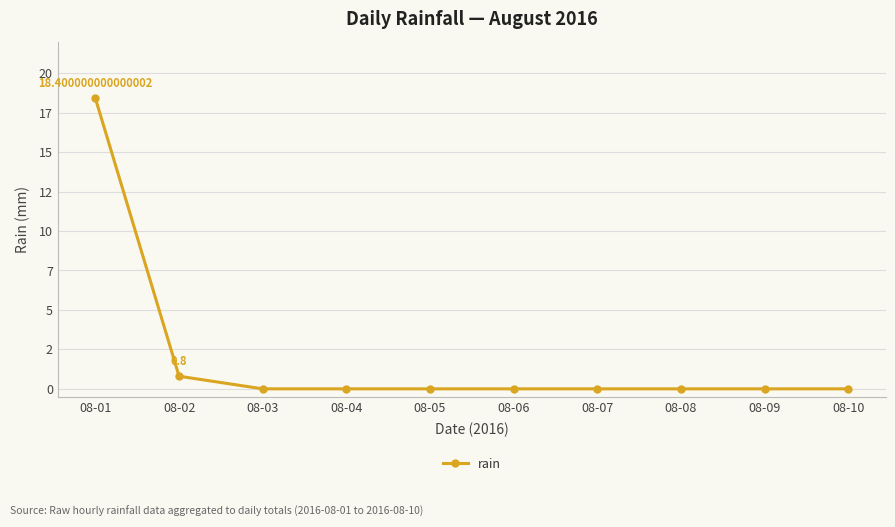

Which has a higher value, 08-07 or 08-04?

08-07